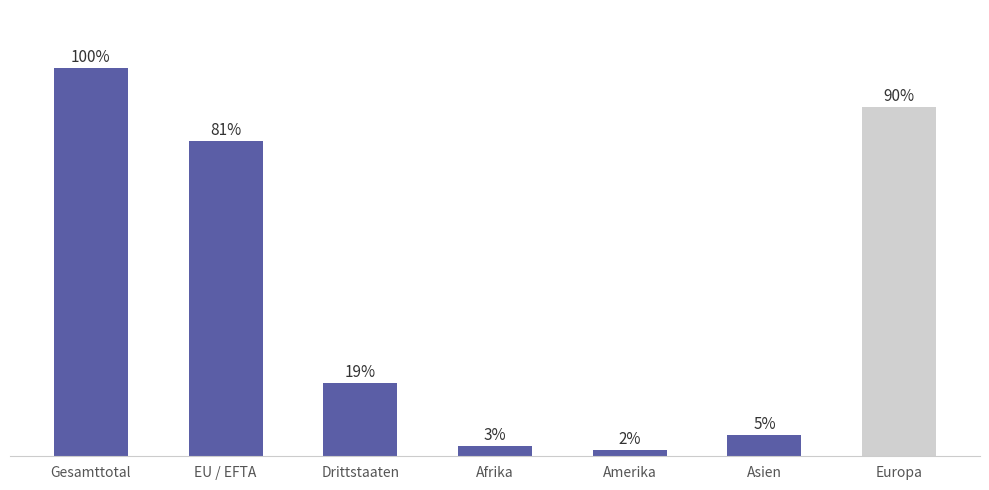

What position from the right is EU / EFTA?

6